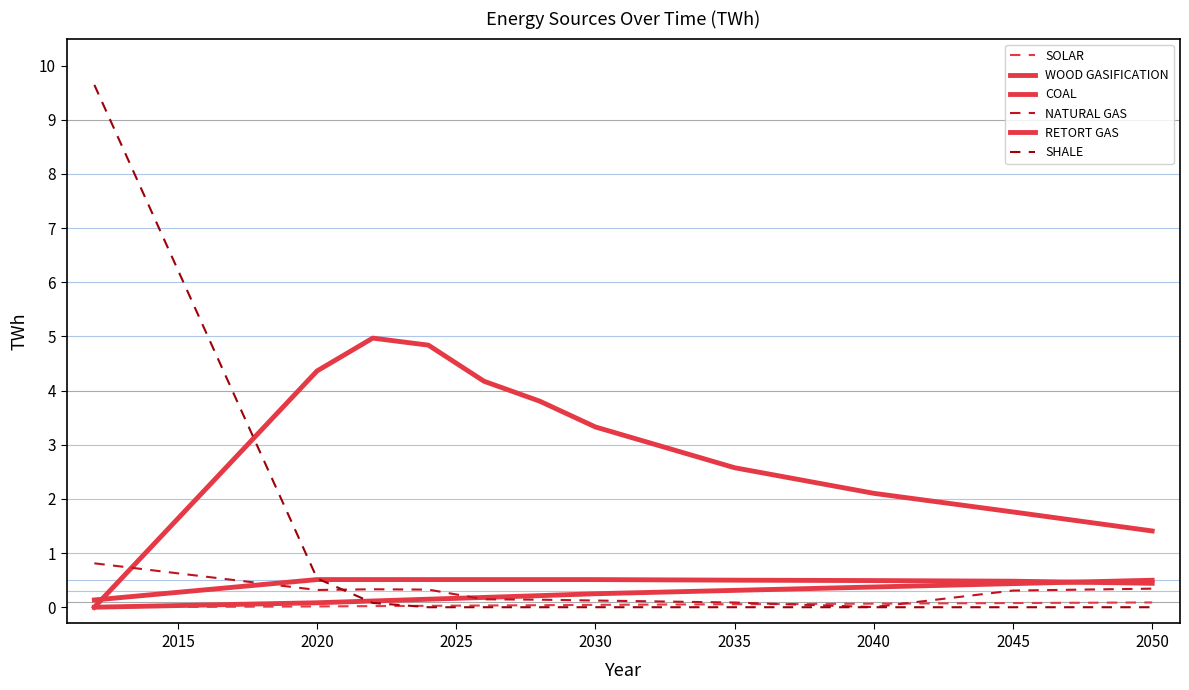

How many lines are shown in the chart?

6